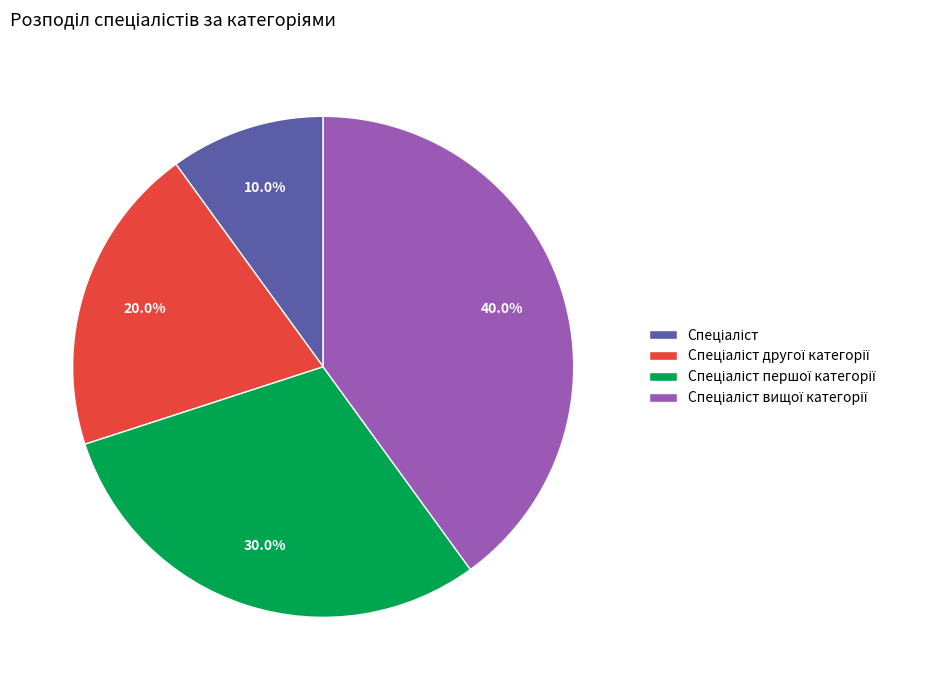

Is there a majority slice in this chart?

No